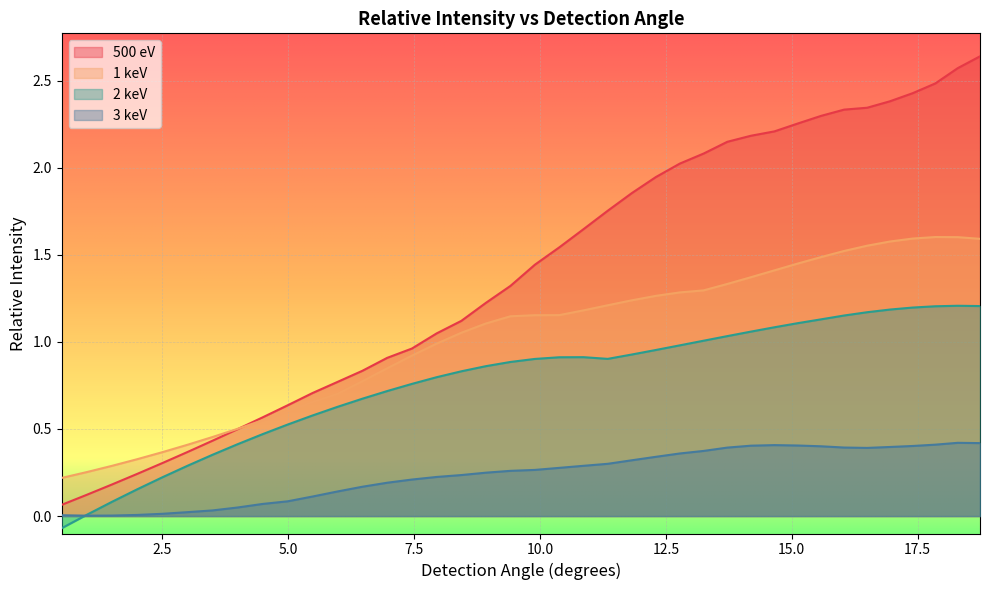

Rank the series by their average value, from lowest to highest.

3 keV, 2 keV, 1 keV, 500 eV